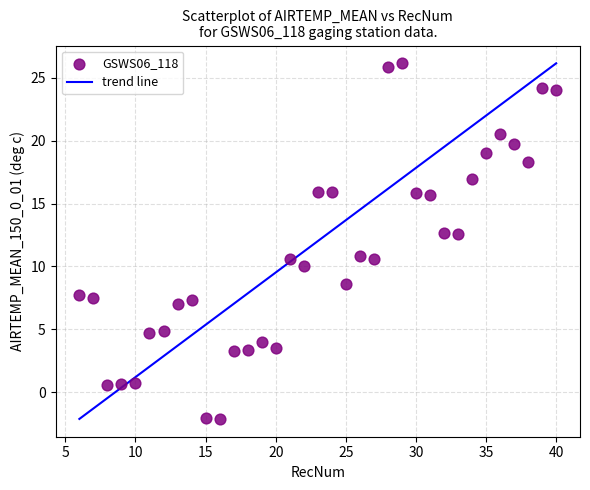

What is the range of X values (max minus min)?

34.0